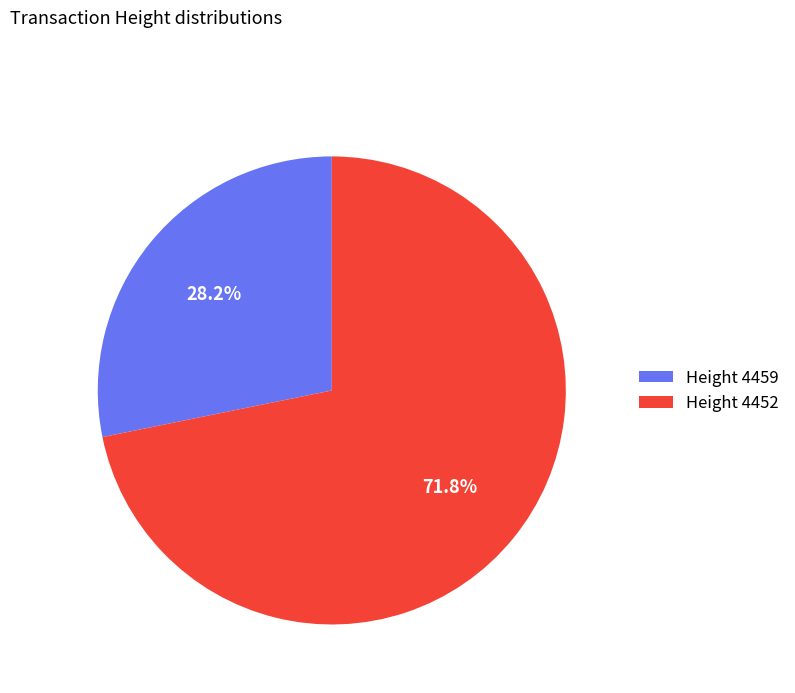

Rank the categories by value from lowest to highest.

Height 4459, Height 4452